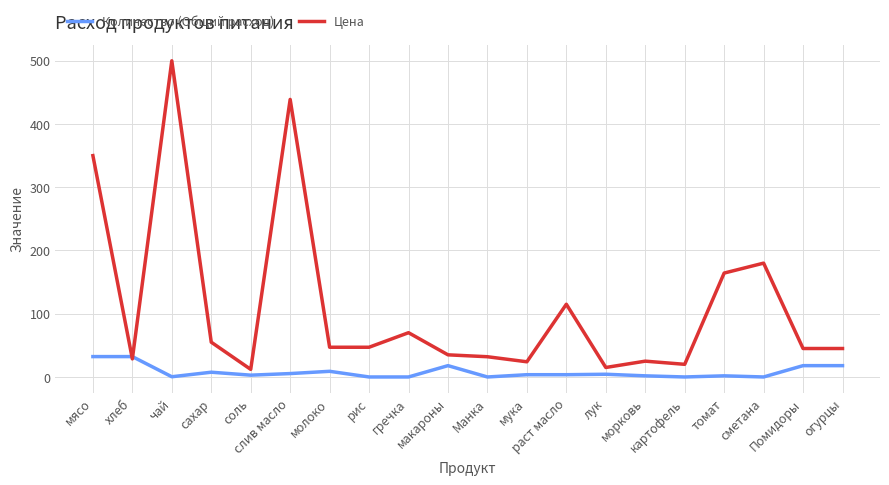

What position from the left is соль?

5